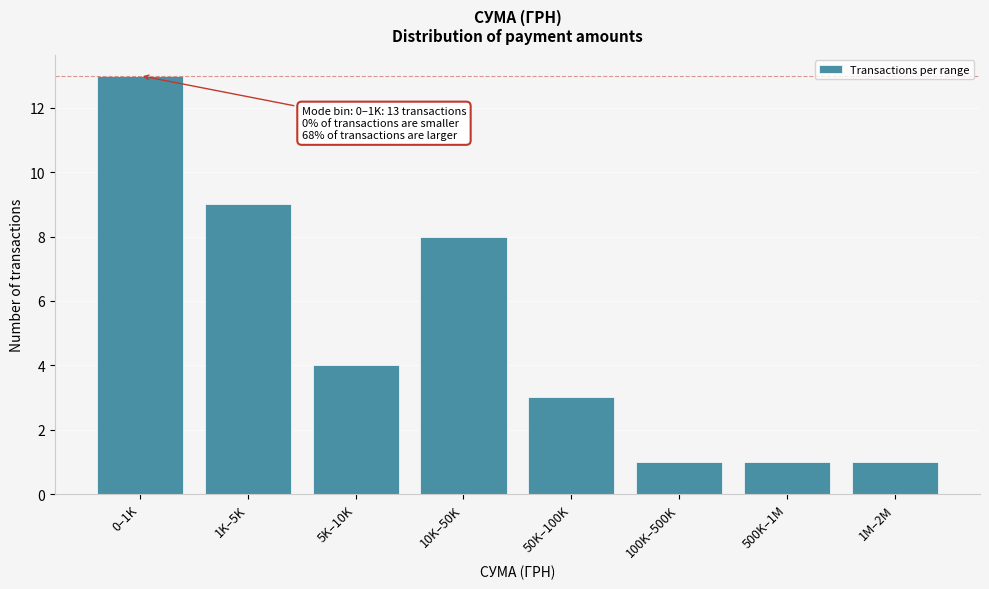

Reading left to right, list all the values displayed in this chart.

0–1K=13	1K–5K=9	5K–10K=4	10K–50K=8	50K–100K=3	100K–500K=1	500K–1M=1	1M–2M=1